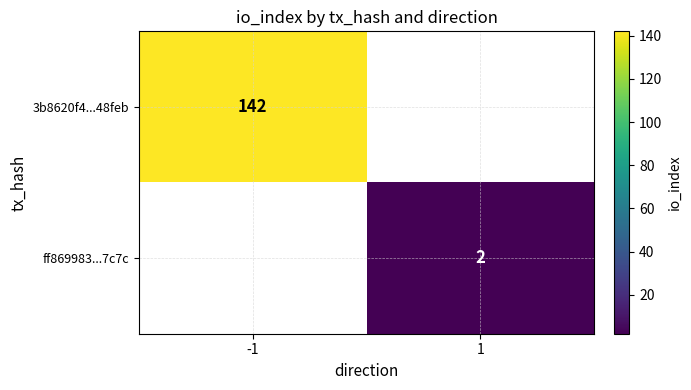

True or false: ff869983...7c7c has a value of 3 at 1.

False